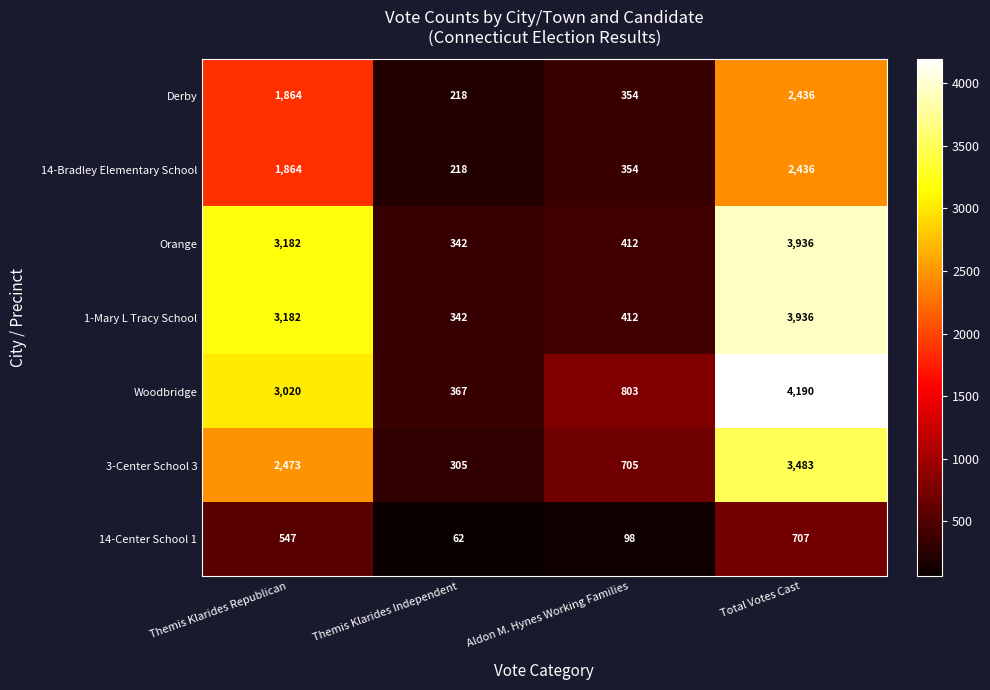

At how many categories does at least one series exceed 2932?

2